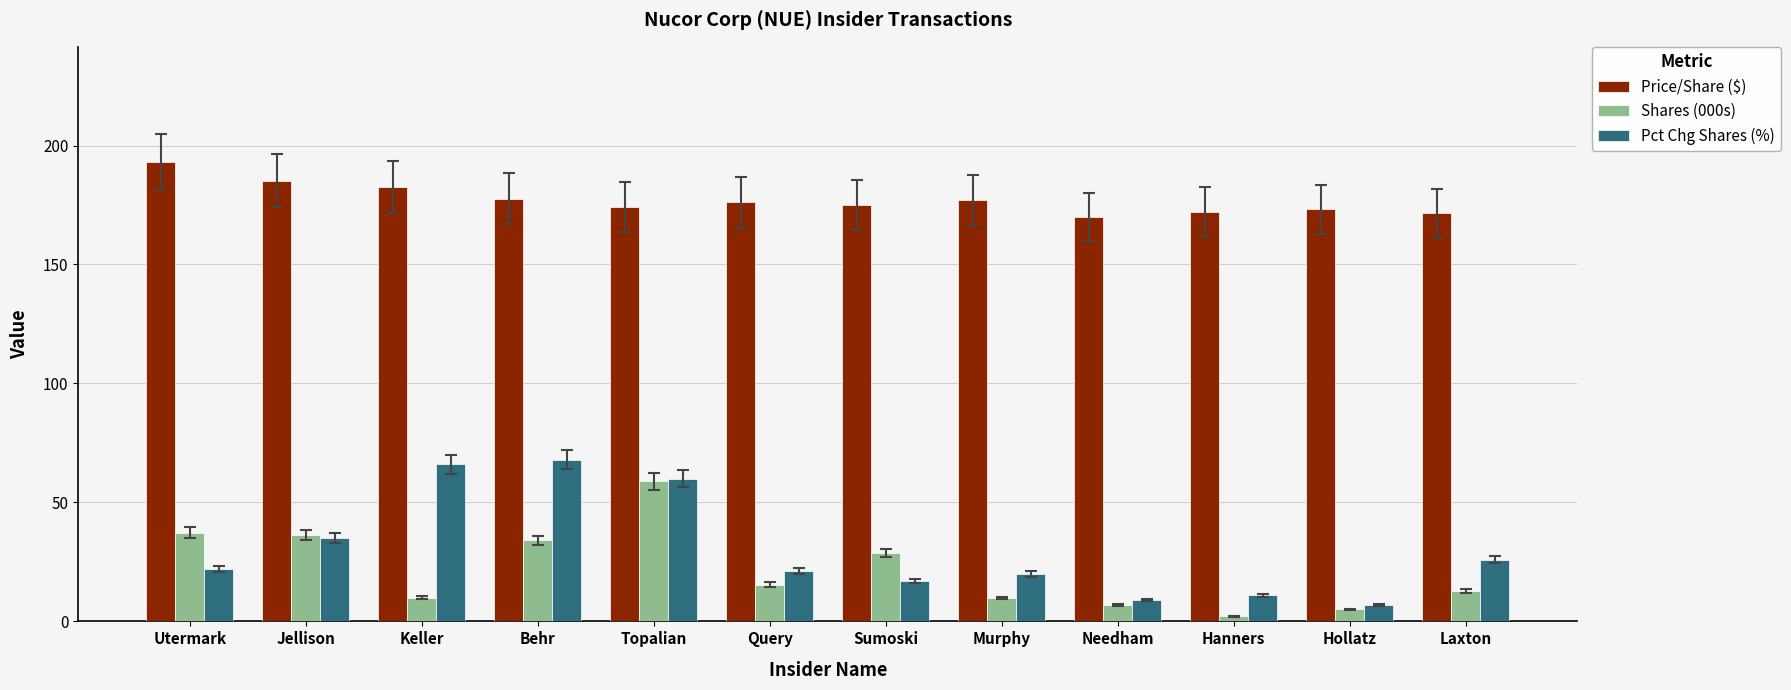

Between Jellison and Laxton, which series saw the biggest shift?

Shares (000s)